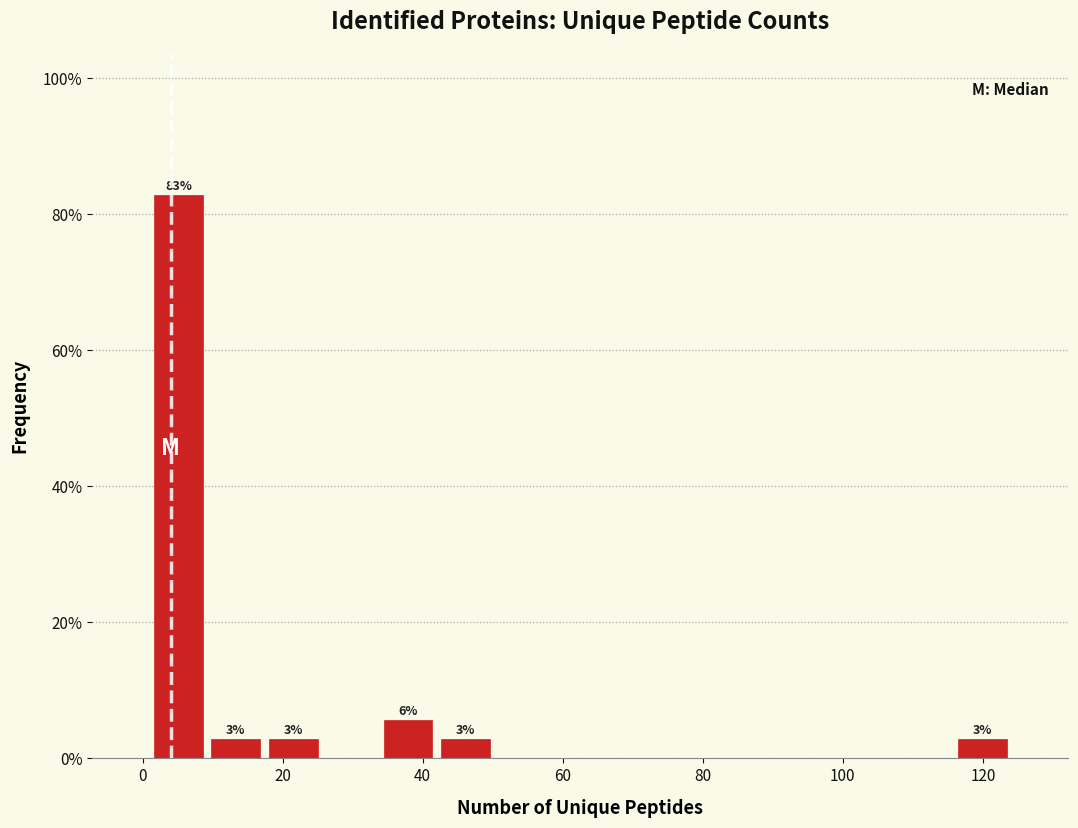

Over which range of the x-axis is the bar tallest?

1.0 to 9.2